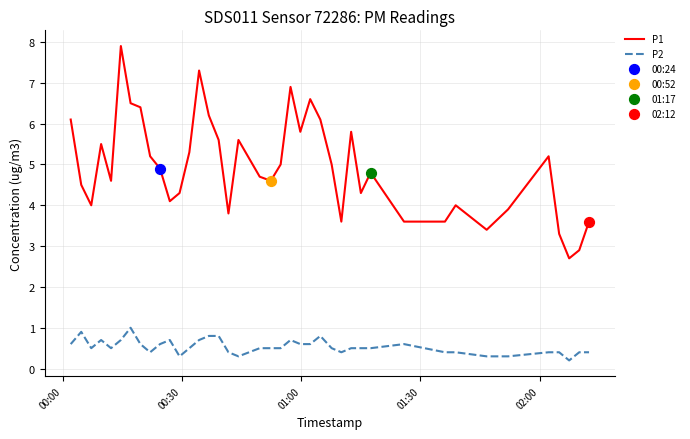

Which series has the widest spread of values?

P1